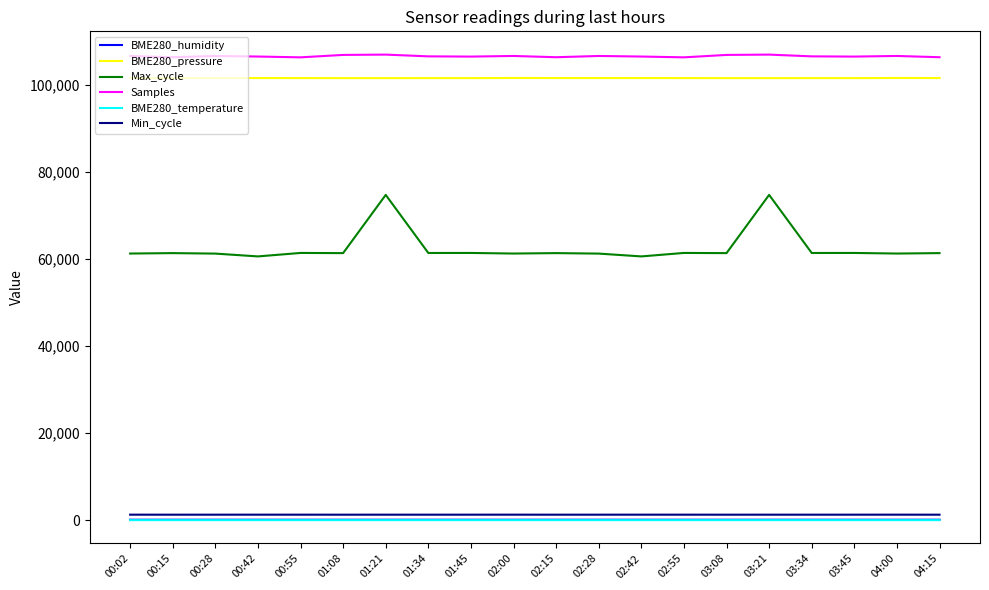

What is the maximum value shown in the chart?

106910.0